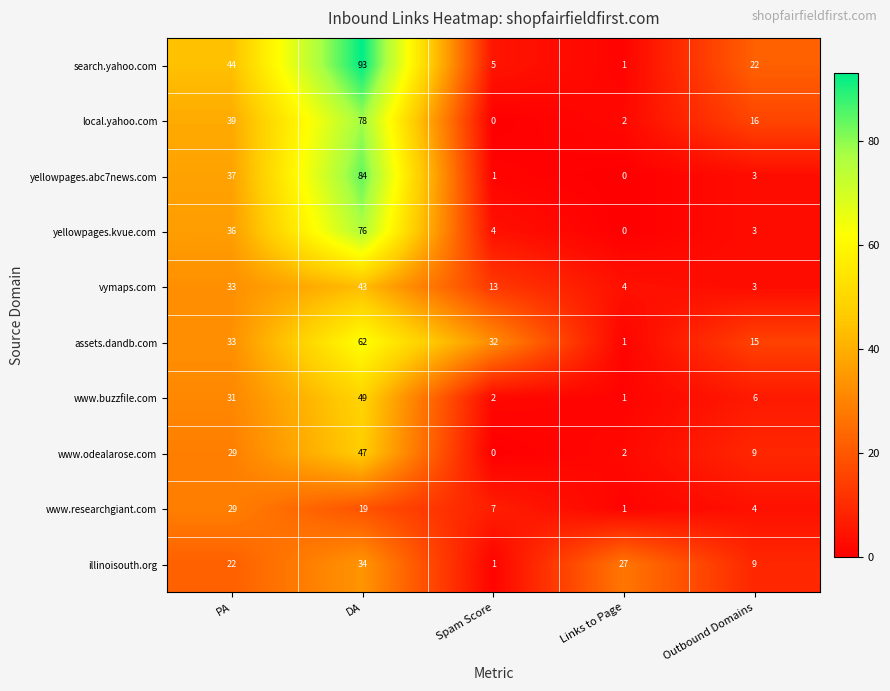

What is the sum of all vymaps.com values?

96